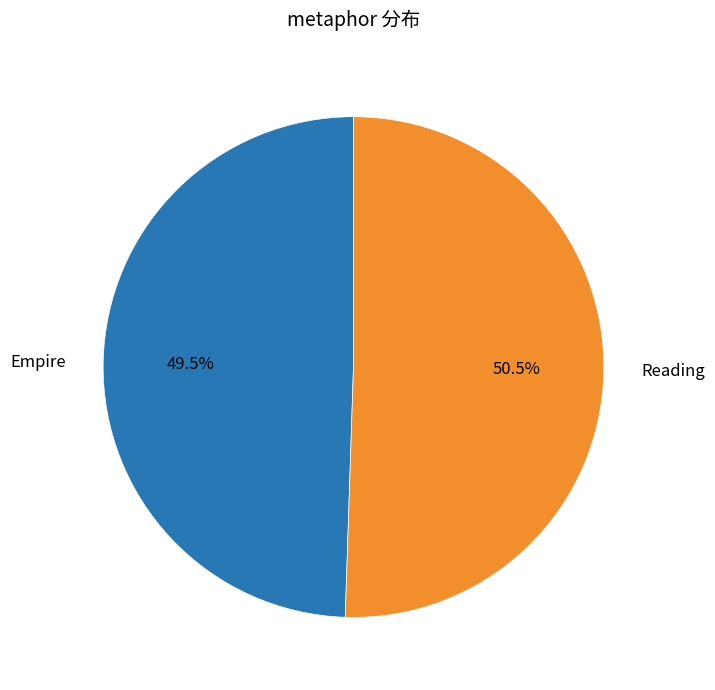

How many segments does this pie chart have?

2